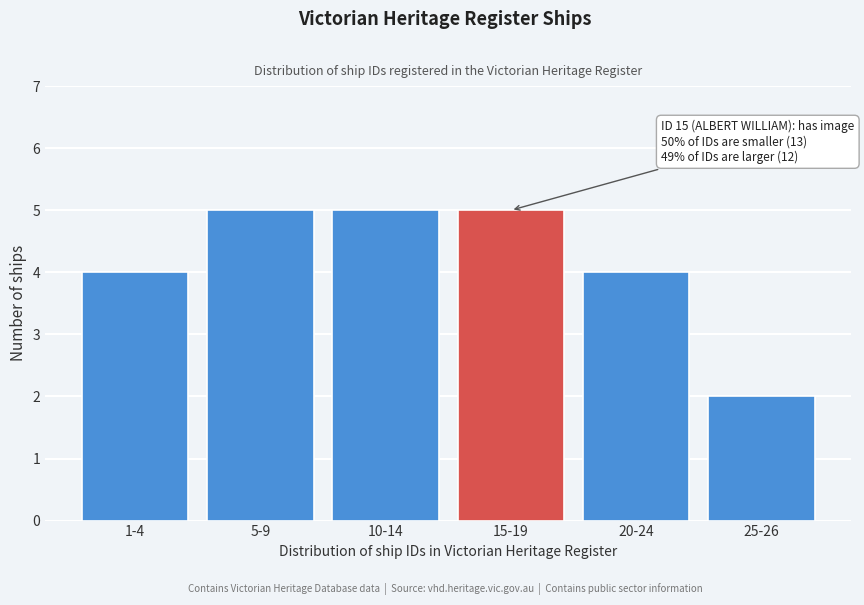

Reading left to right, list all the values displayed in this chart.

1-4=4	5-9=5	10-14=5	15-19=5	20-24=4	25-26=2